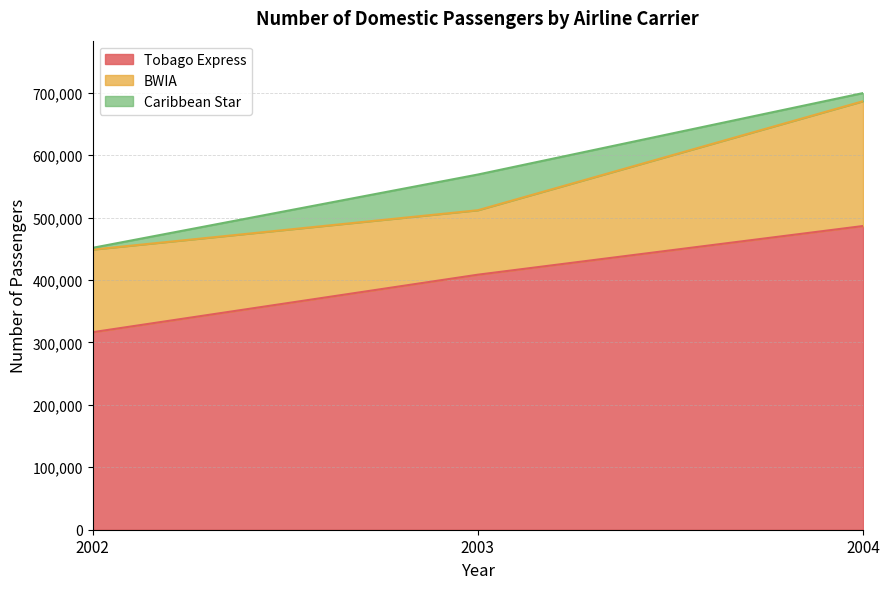

Which series has the largest total across all categories?

Tobago Express